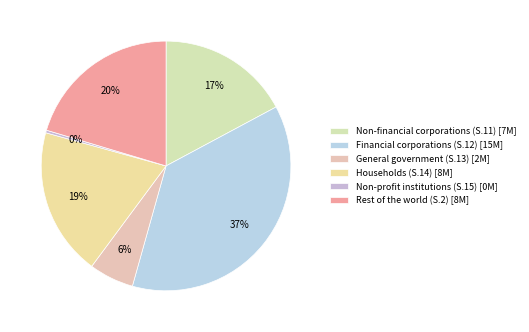

Count the number of slices in the pie.

6